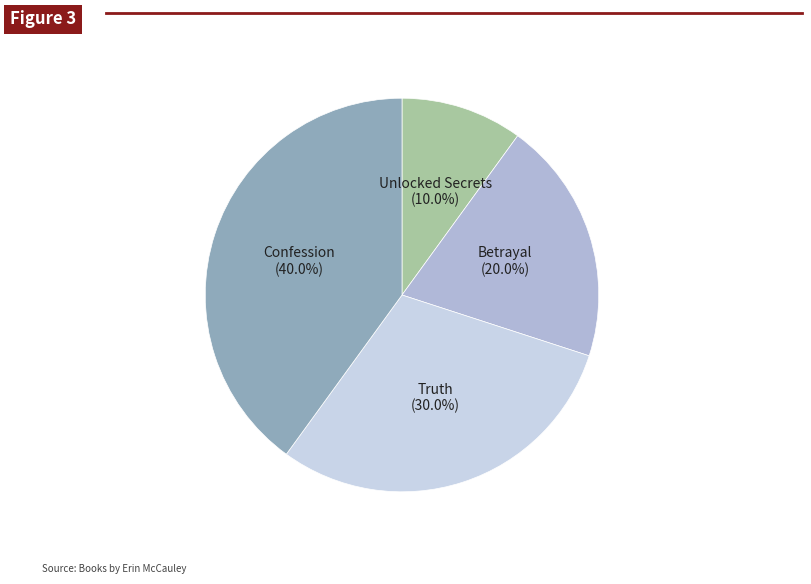

How many slices are in this pie chart?

4